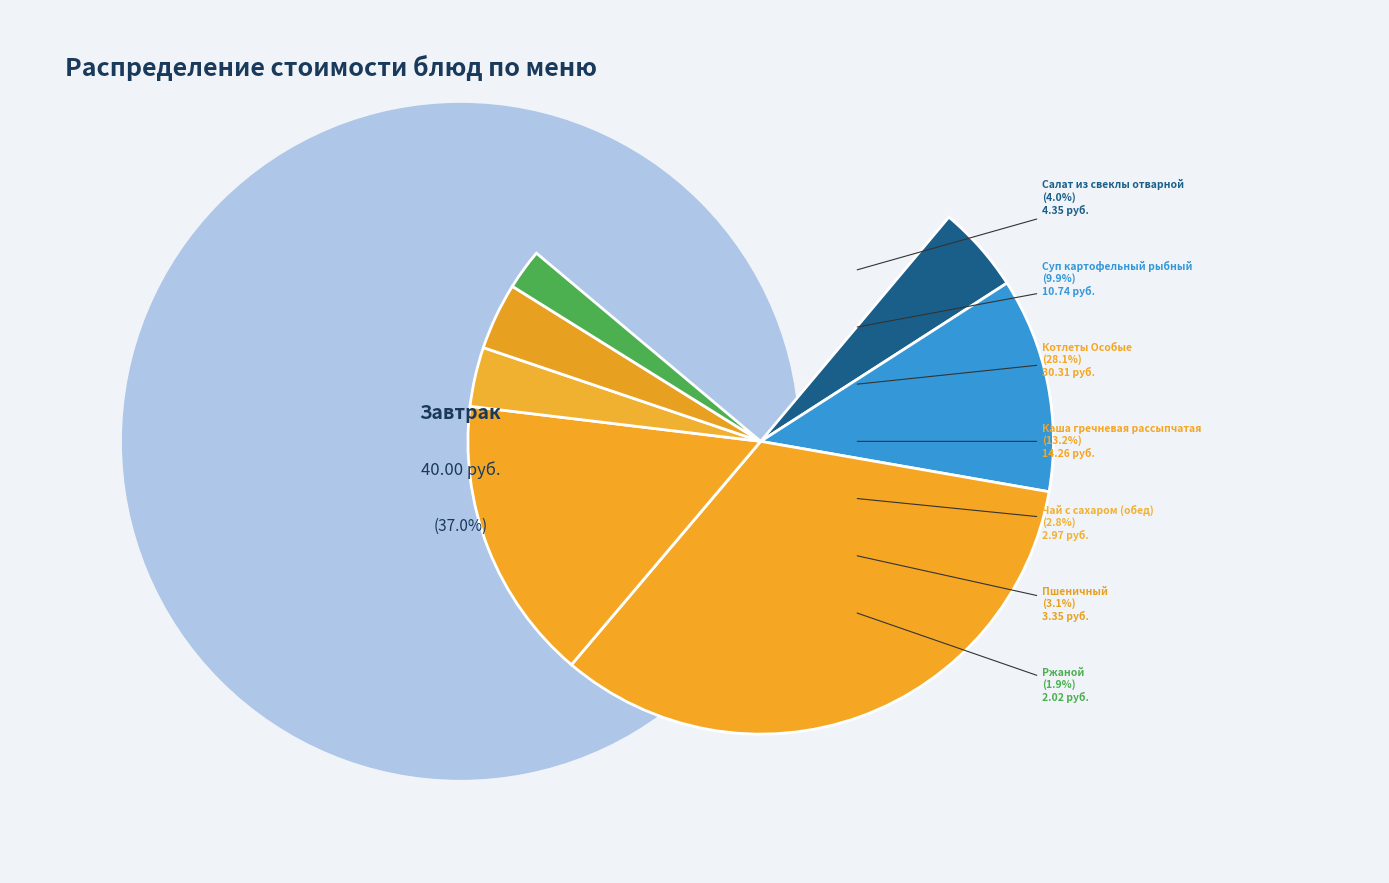

To the nearest percent, what portion does Салат из свеклы отварной represent?

4%